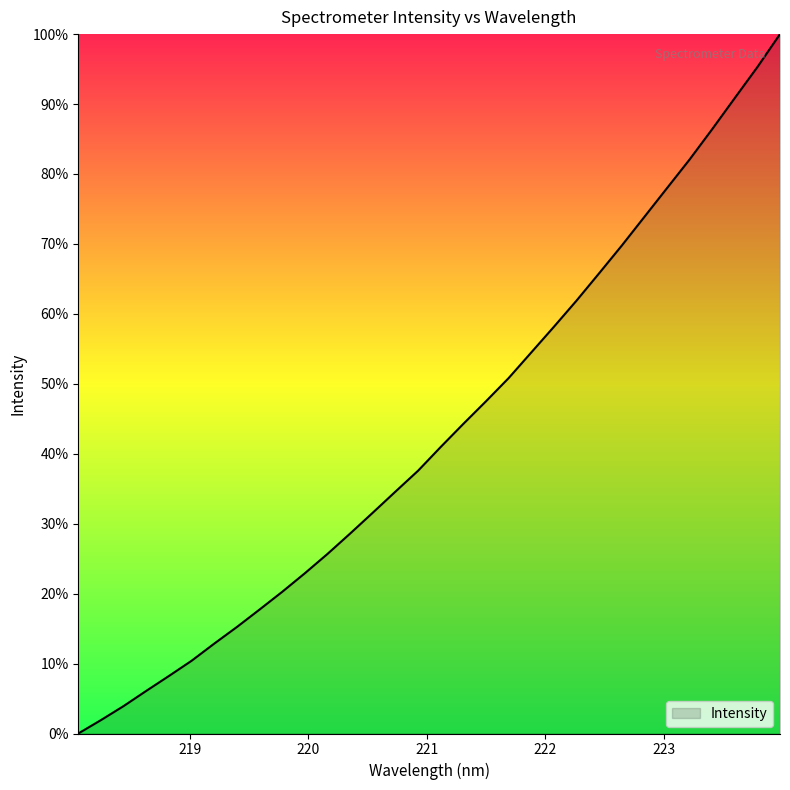

How many distinct data groups are displayed?

1